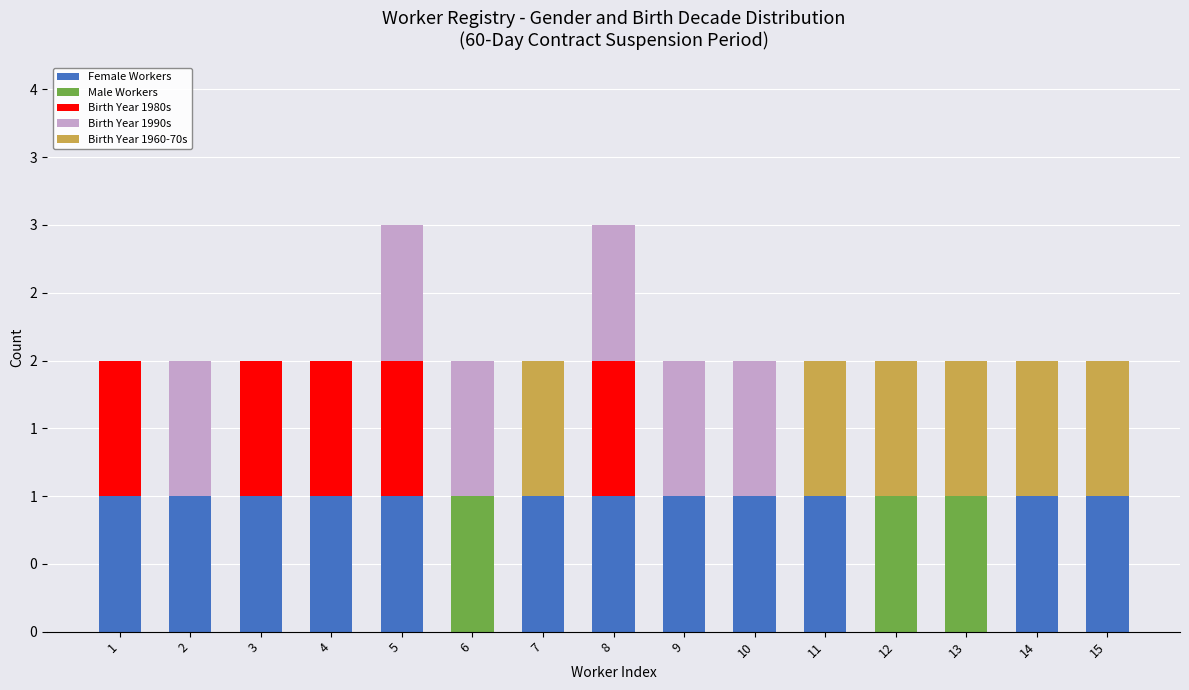

What is the sum of all Female Workers values?

12